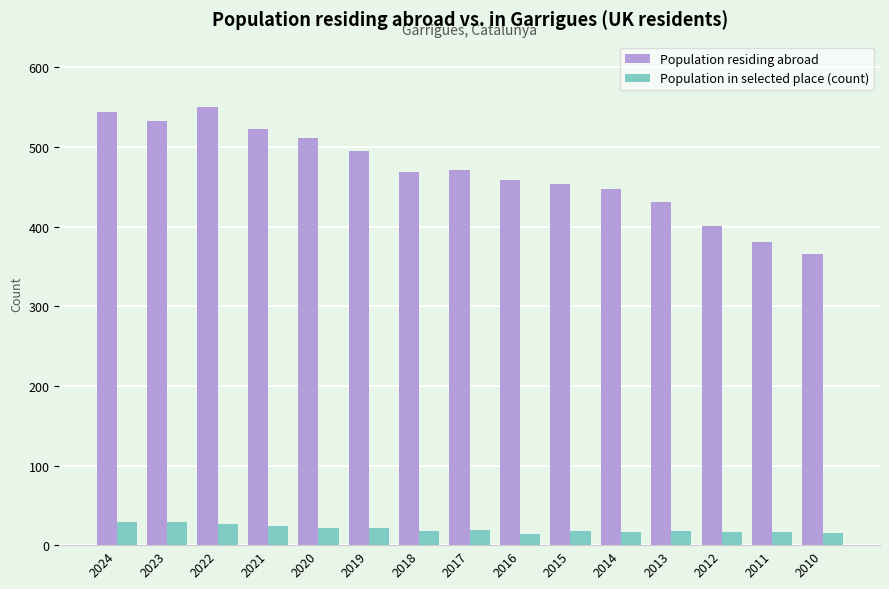

Rank the series by their average value, from lowest to highest.

Population in selected place (count), Population residing abroad